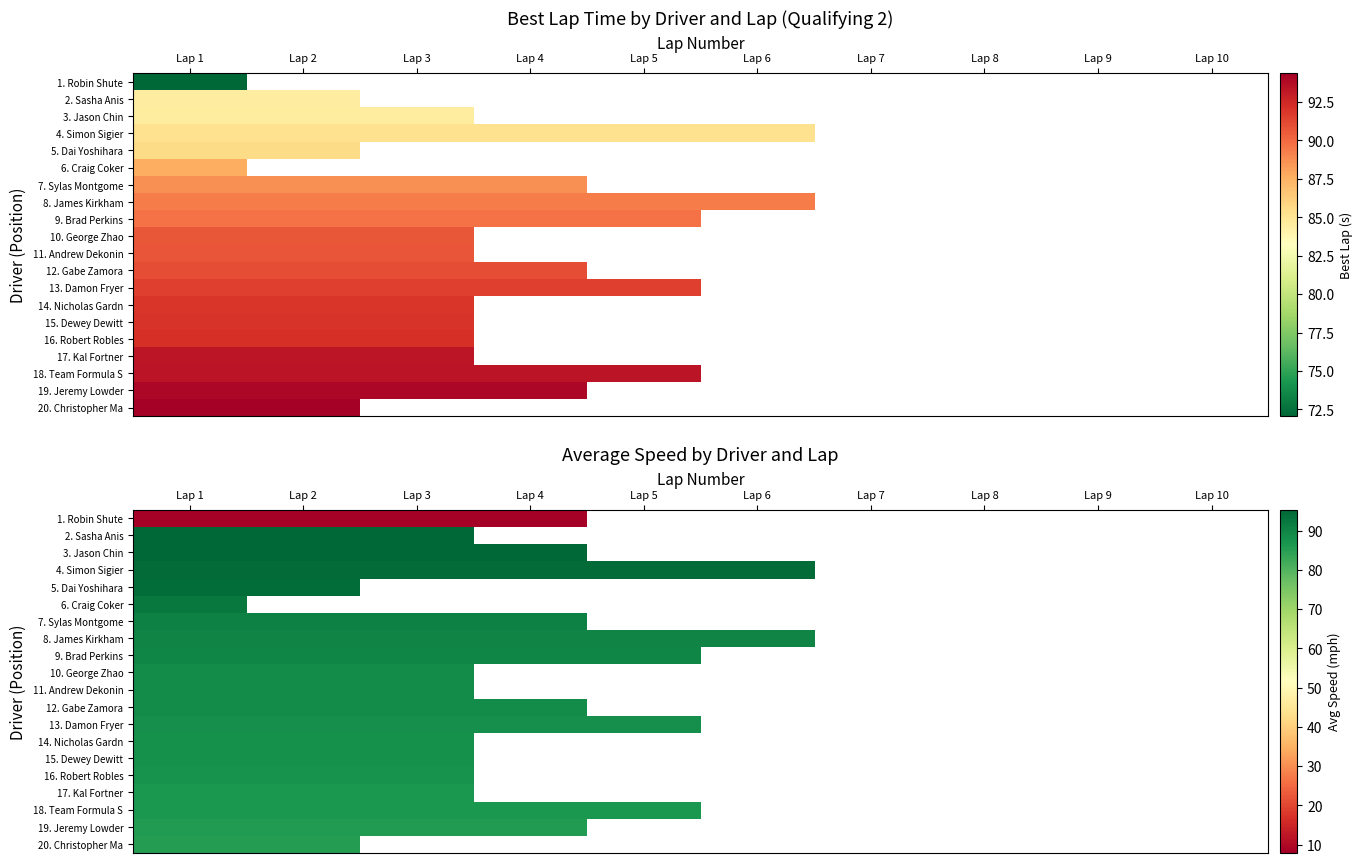

Which label corresponds to the smallest value in the chart?

Lap 1